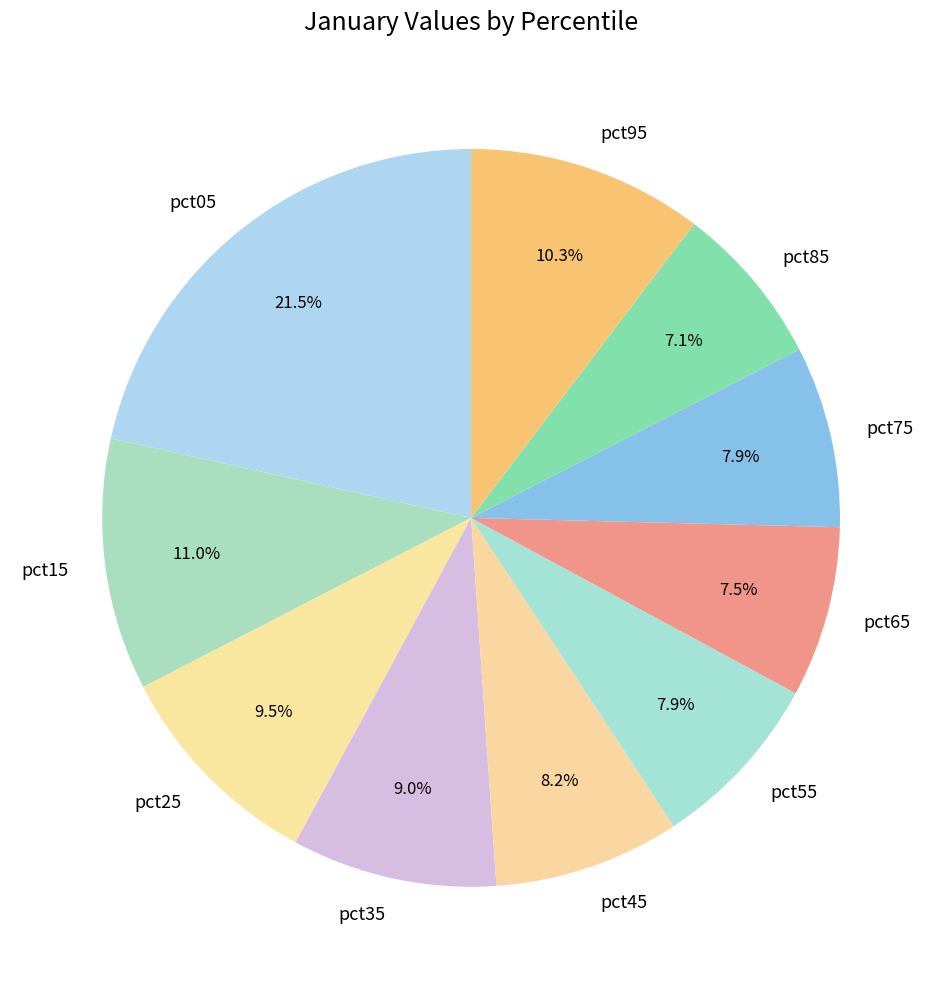

Does pct45 represent more than half of the total?

No